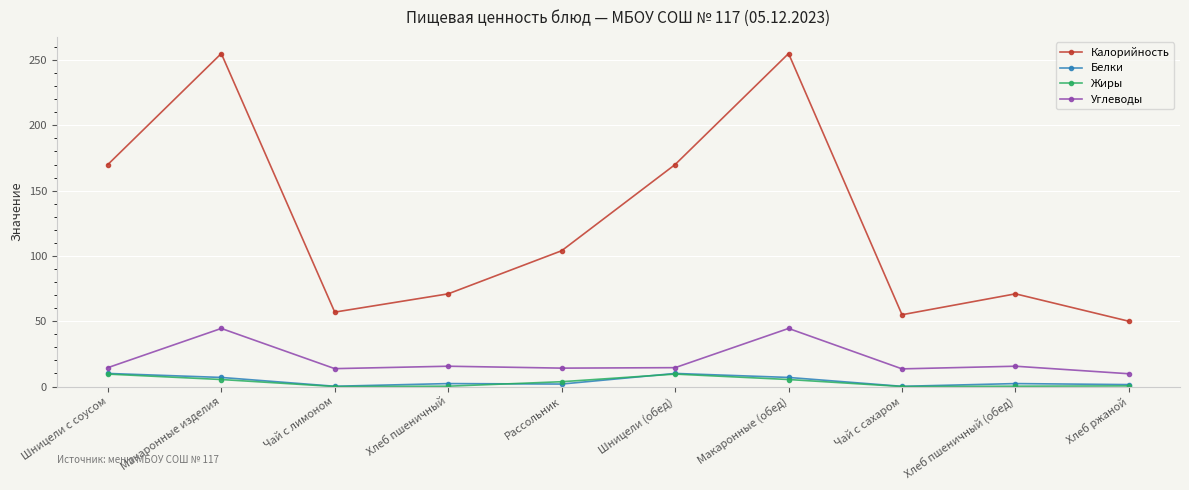

What is the difference between the maximum and minimum values in the Калорийность series?

205.0